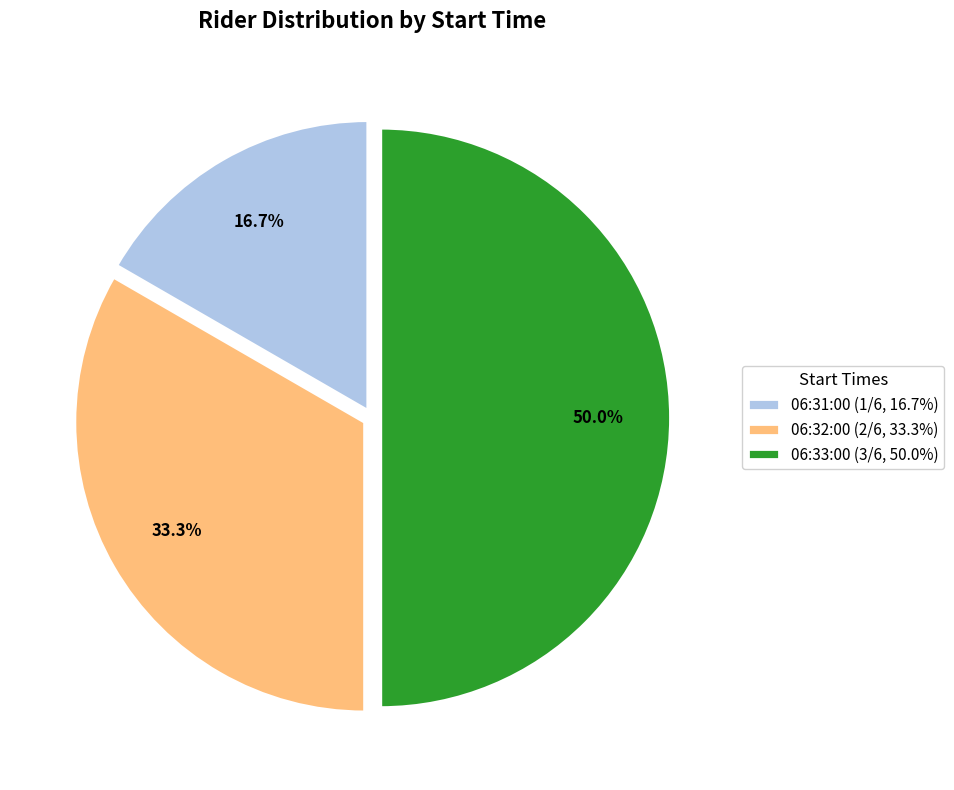

What percentage is NOT represented by 06:32:00?

66.7%